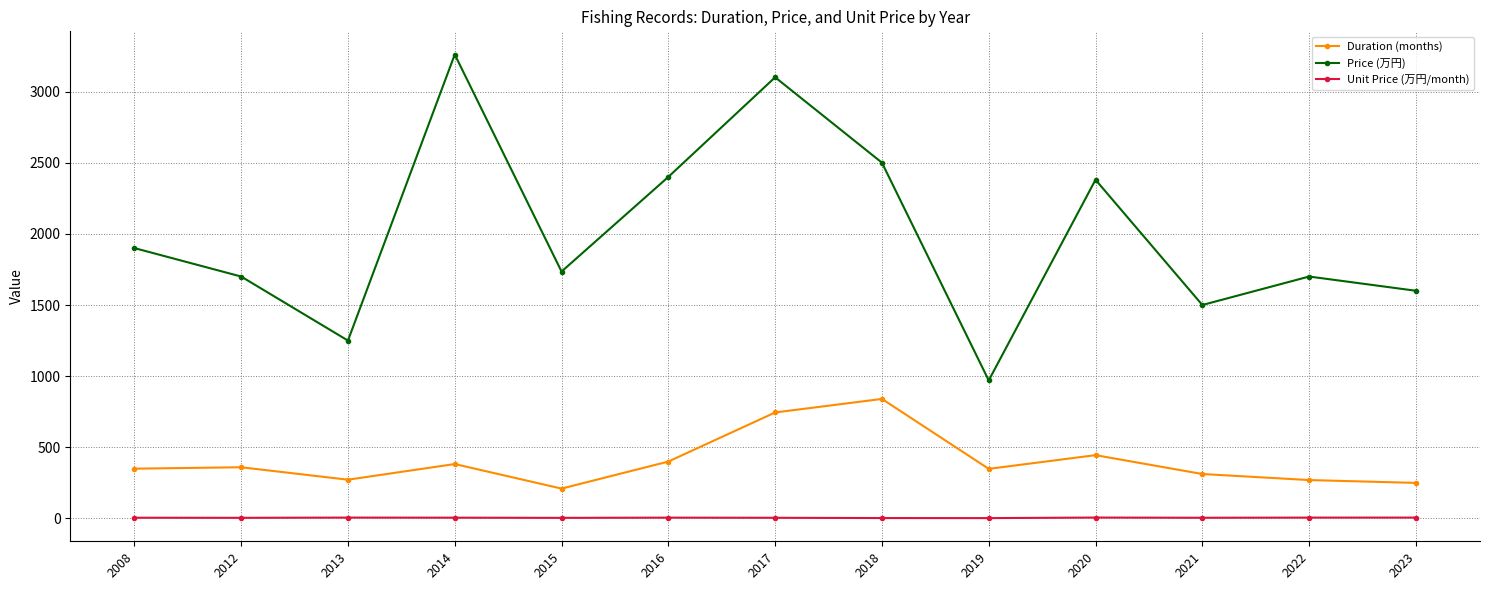

At 2017, list the series in order from smallest to largest.

Unit Price (万円/month), Duration (months), Price (万円)